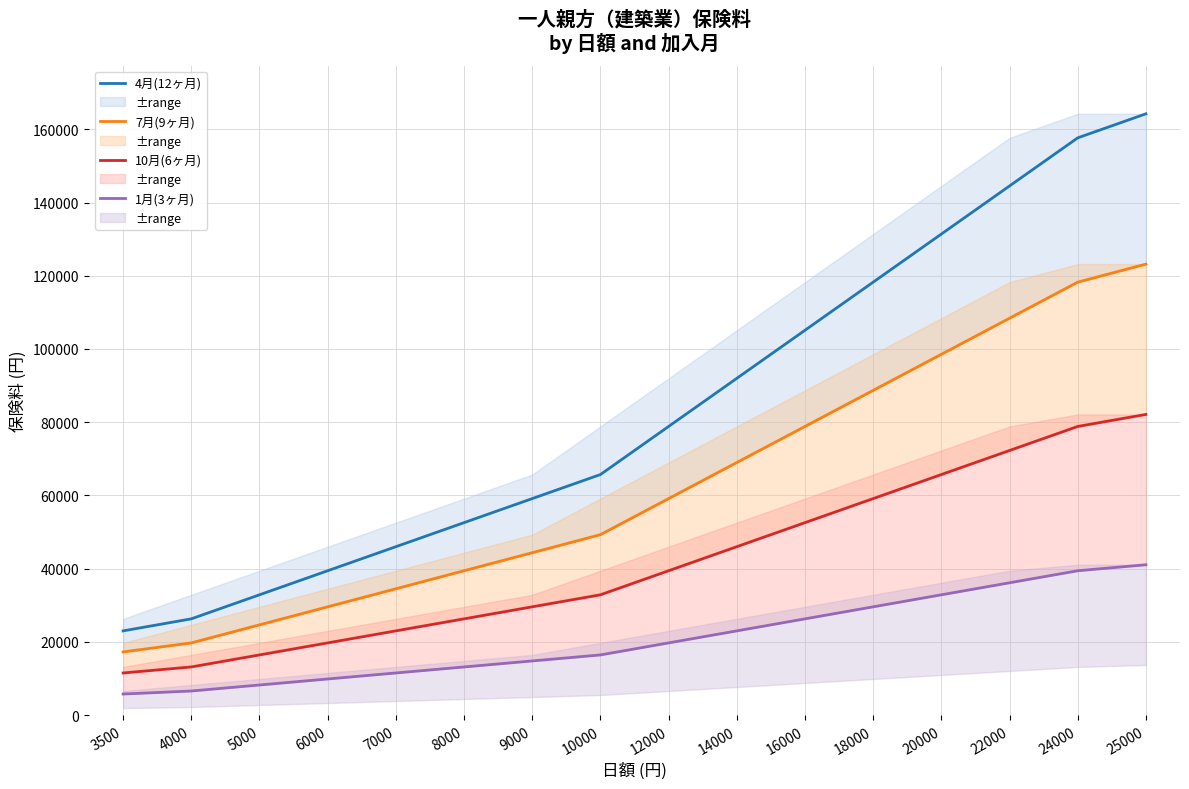

Between 7000 and 8000, which series saw the biggest shift?

4月(12ヶ月)